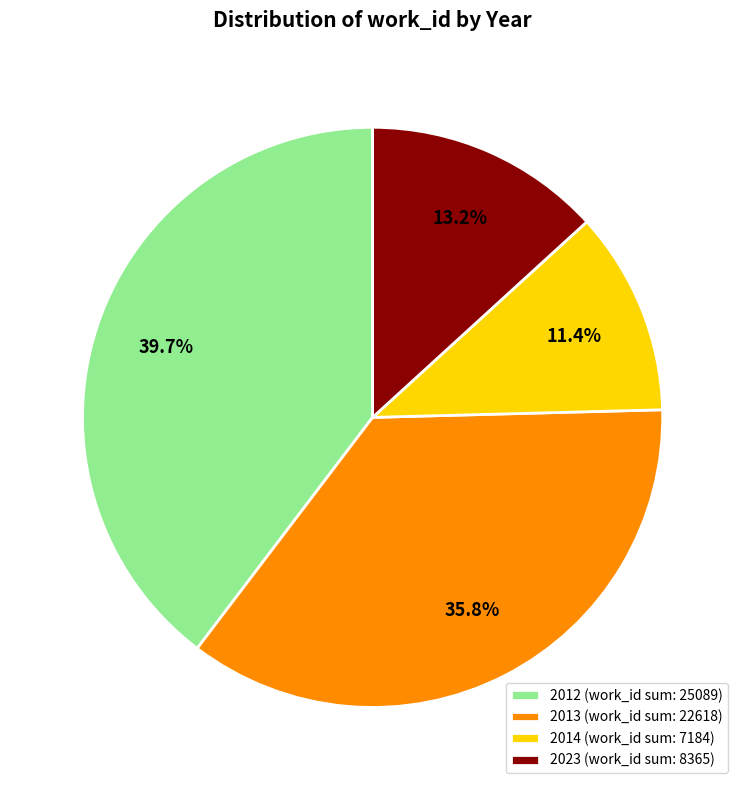

Which slice is the largest?

2012 (work_id sum: 25089)